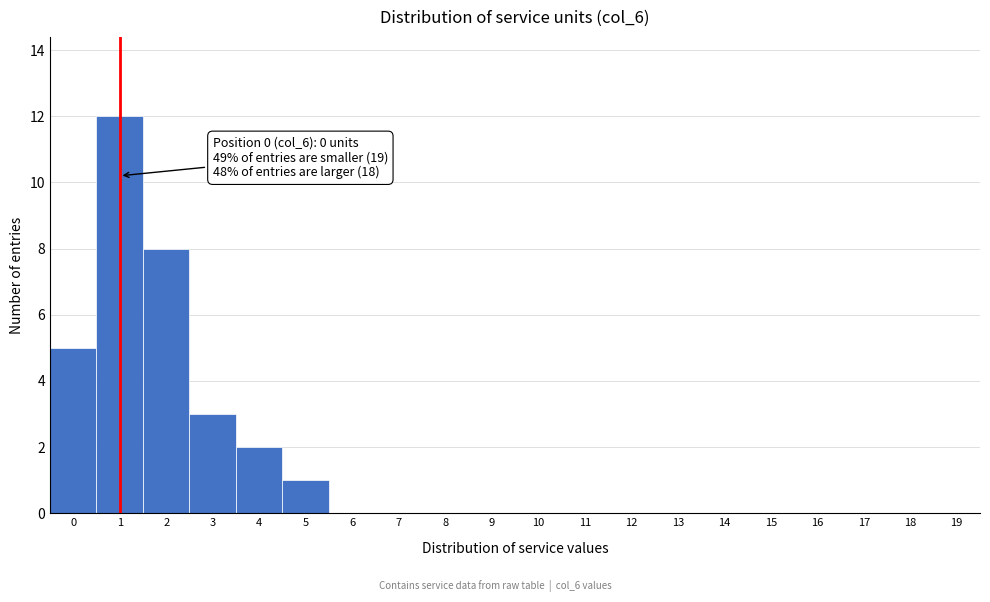

Which range on the x-axis has the tallest bar?

0.5 to 1.5